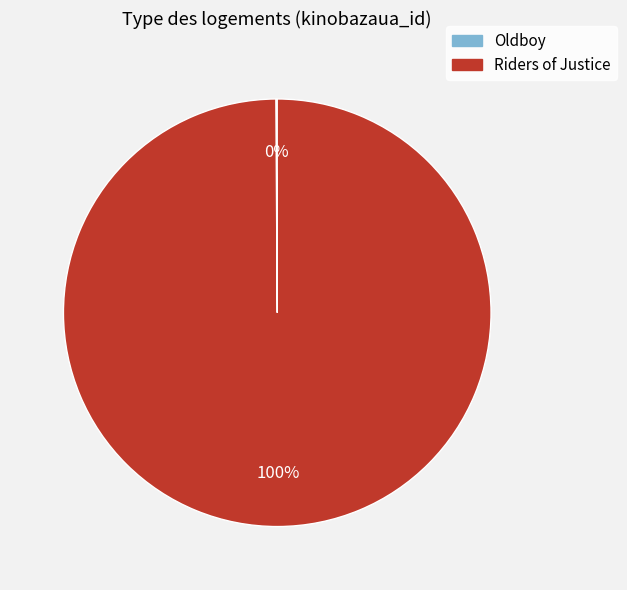

To the nearest percent, what is the average slice percentage?

50%